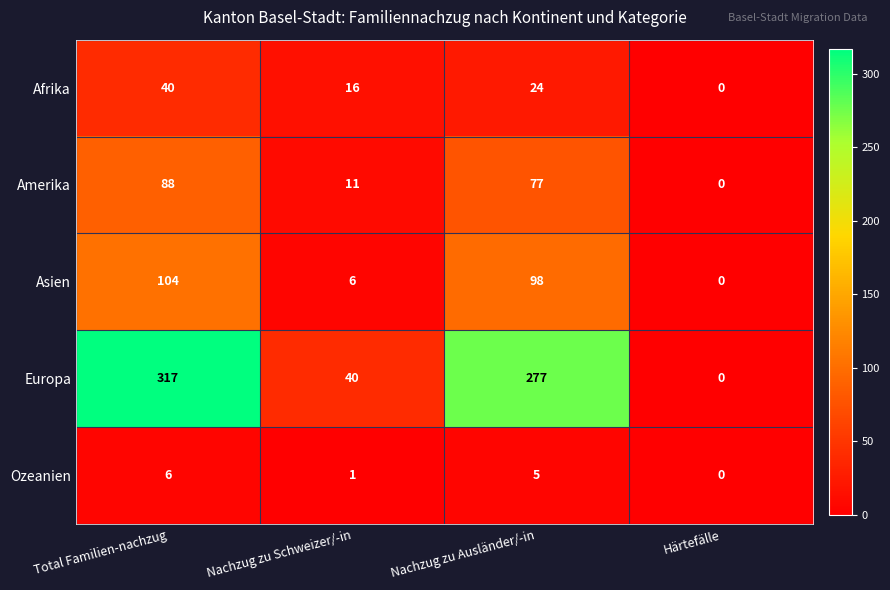

Reading left to right, what are all the values shown in this chart?

Afrika: 40	16	24	0
Amerika: 88	11	77	0
Asien: 104	6	98	0
Europa: 317	40	277	0
Ozeanien: 6	1	5	0